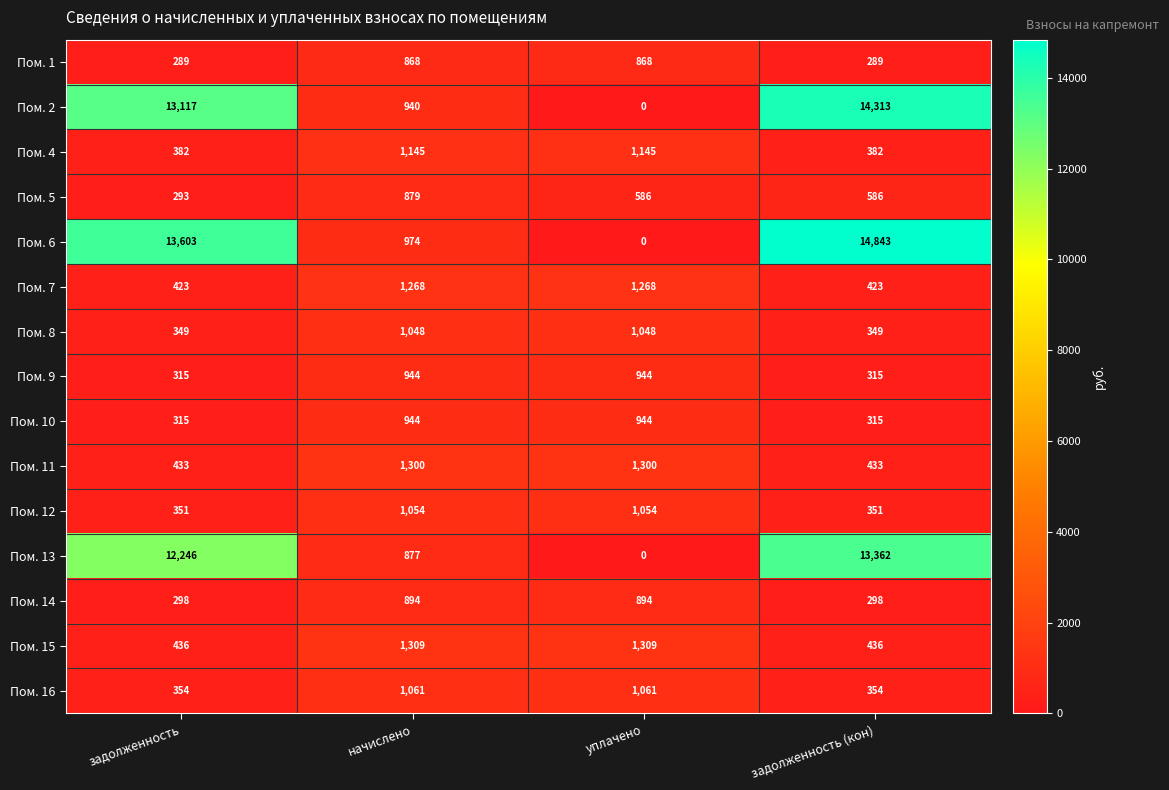

Between задолженность and начислено, which series saw the biggest shift?

Пом. 6